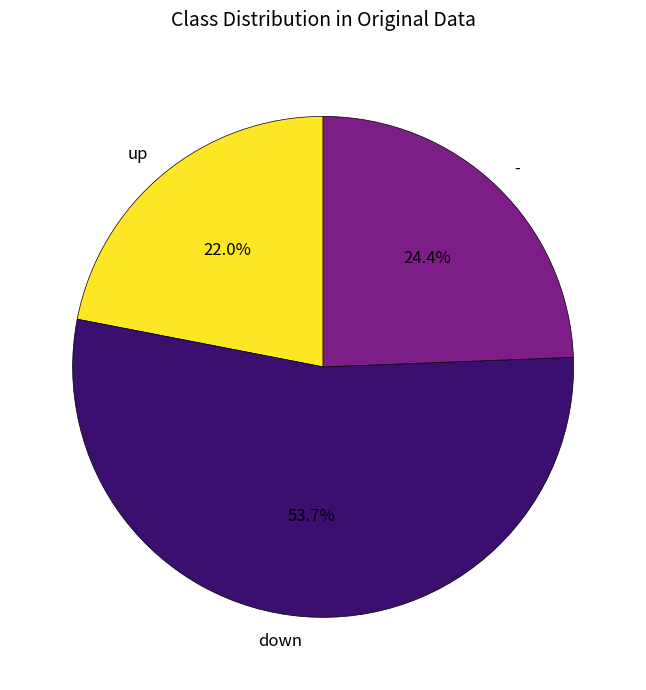

Approximately how many times larger is the value at up compared to -?

0.9